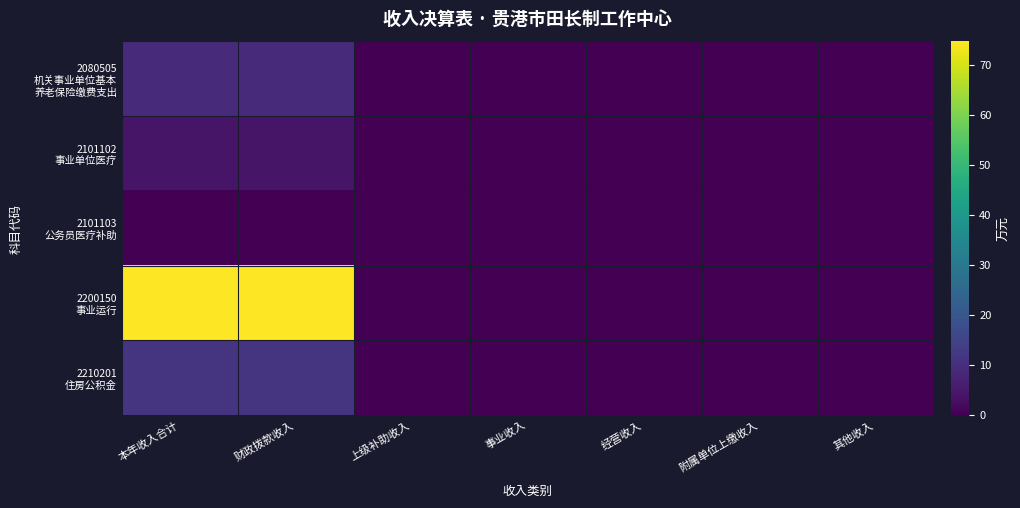

Which series has the largest range (max minus min)?

2200150 事业运行